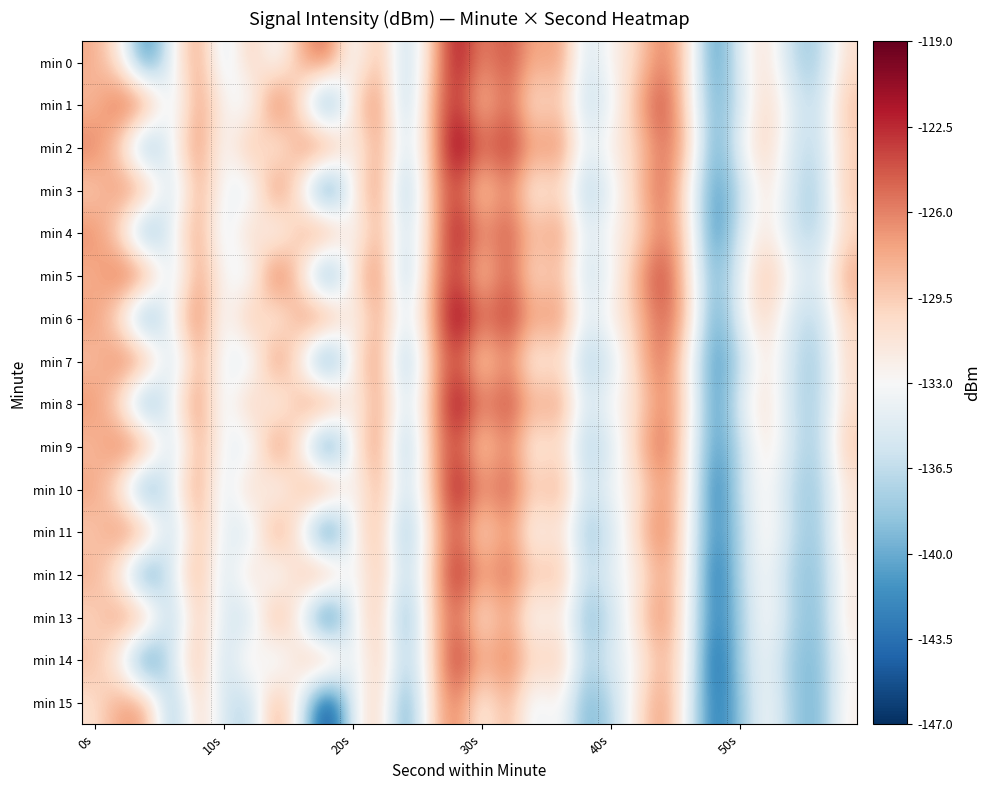

Reading right to left, list all the values displayed in this chart.

min 0: -130.7	-137.9	-137.0	-130.5	-134.1	-142.0	-130.7	-125.5	-130.1	-132.3	-135.8	-126.4	-128.2	-123.6	-126.6	-120.9	-129.7	-137.3	-127.7	-134.5	-124.3	-127.8	-134.3	-128.9	-136.0	-126.7	-133.4	-143.2	-131.8	-127.7
min 1: -128.9	-136.8	-134.7	-129.6	-135.5	-140.3	-131.2	-123.1	-128.0	-133.9	-136.9	-128.8	-131.7	-124.6	-129.5	-122.3	-127.9	-138.2	-125.7	-130.1	-144.2	-131.7	-123.6	-134.7	-132.4	-126.5	-136.0	-124.5	-124.2	-128.7
min 2: -129.8	-136.7	-135.5	-129.4	-133.3	-141.2	-129.1	-125.0	-129.9	-131.8	-134.7	-125.5	-127.4	-122.3	-125.2	-119.1	-129.0	-135.9	-126.8	-133.7	-123.5	-126.4	-133.3	-127.2	-134.1	-126.0	-132.9	-141.8	-130.7	-125.5
min 3: -129.1	-138.0	-135.9	-130.8	-136.7	-141.5	-132.4	-124.3	-129.2	-134.1	-138.0	-129.9	-132.8	-125.7	-130.5	-123.4	-128.3	-139.2	-126.1	-132.0	-145.9	-132.8	-124.7	-135.5	-133.4	-127.3	-137.2	-126.1	-126.0	-129.9
min 4: -130.3	-137.2	-136.1	-131.0	-134.9	-142.8	-130.7	-125.6	-130.4	-132.3	-135.2	-126.1	-129.0	-123.9	-126.8	-120.7	-129.6	-136.4	-127.3	-134.2	-124.1	-128.0	-134.9	-128.8	-135.7	-126.6	-133.4	-142.3	-131.2	-126.1
min 5: -127.6	-135.4	-133.3	-128.2	-134.1	-140.0	-130.9	-122.8	-127.7	-133.6	-136.4	-128.3	-131.2	-124.1	-130.0	-122.9	-127.8	-138.7	-125.6	-130.4	-144.3	-131.2	-123.1	-135.0	-132.9	-126.8	-136.7	-124.6	-124.4	-128.3
min 6: -130.0	-136.9	-135.8	-129.7	-133.6	-141.4	-129.3	-124.2	-129.1	-132.0	-134.9	-125.8	-127.7	-122.6	-125.4	-119.3	-128.2	-135.1	-127.0	-133.9	-123.8	-126.7	-133.6	-127.4	-134.3	-125.2	-132.1	-143.0	-131.9	-126.8
min 7: -130.3	-138.2	-136.1	-131.0	-136.9	-141.8	-132.7	-124.6	-129.4	-135.3	-138.2	-130.1	-133.0	-125.9	-130.8	-123.7	-128.6	-139.4	-126.3	-131.2	-145.1	-133.0	-124.9	-135.8	-133.7	-127.6	-137.4	-125.3	-125.2	-129.1
min 8: -130.7	-137.6	-136.4	-130.3	-134.2	-142.1	-131.0	-125.9	-130.8	-132.7	-135.6	-126.4	-128.3	-123.2	-126.1	-120.0	-128.9	-135.8	-126.7	-133.6	-123.4	-127.3	-134.2	-128.1	-135.0	-125.9	-132.8	-142.7	-131.6	-126.4
min 9: -129.1	-138.0	-135.9	-130.8	-136.7	-141.6	-132.4	-124.3	-129.2	-135.1	-138.0	-129.9	-132.8	-125.7	-130.6	-123.4	-128.3	-139.2	-126.1	-132.0	-145.9	-132.8	-124.7	-135.6	-133.4	-127.3	-137.2	-125.1	-125.0	-128.9
min 10: -131.3	-138.2	-137.1	-132.0	-135.9	-143.8	-131.7	-126.6	-131.4	-133.3	-136.2	-127.1	-130.0	-123.9	-126.8	-120.7	-129.6	-136.4	-127.3	-134.2	-124.1	-128.0	-134.9	-128.8	-135.7	-126.6	-133.4	-143.3	-132.2	-127.1
min 11: -130.8	-138.7	-136.6	-131.4	-137.3	-142.2	-133.1	-125.0	-129.9	-135.8	-138.7	-130.6	-133.4	-126.3	-131.2	-124.1	-130.0	-139.9	-127.8	-132.7	-146.6	-133.4	-125.3	-136.2	-134.1	-128.0	-137.9	-125.8	-125.7	-129.6
min 12: -132.0	-138.9	-137.8	-132.7	-136.6	-144.4	-132.3	-127.2	-132.1	-134.0	-136.9	-127.8	-129.7	-124.6	-127.4	-121.3	-130.2	-137.1	-128.0	-134.9	-124.8	-128.7	-135.6	-129.4	-136.3	-127.2	-134.1	-144.0	-132.9	-127.8
min 13: -131.4	-139.3	-137.2	-132.1	-138.0	-142.9	-133.8	-125.7	-130.6	-136.4	-139.3	-131.2	-134.1	-127.0	-131.9	-124.8	-129.7	-140.6	-128.4	-133.3	-147.2	-134.1	-126.0	-136.9	-134.8	-128.7	-138.6	-126.4	-126.3	-130.2
min 14: -132.7	-139.6	-138.4	-133.3	-137.2	-145.1	-133.0	-127.9	-132.8	-134.7	-137.6	-128.4	-130.3	-125.2	-128.1	-122.0	-130.9	-137.8	-128.7	-135.6	-125.4	-129.3	-136.2	-130.1	-137.0	-127.9	-134.8	-144.7	-133.6	-128.4
min 15: -132.1	-140.0	-137.9	-132.8	-138.7	-143.6	-134.4	-126.3	-131.2	-137.1	-140.0	-131.9	-134.8	-127.7	-132.6	-125.4	-130.3	-141.2	-129.1	-134.0	-147.9	-134.8	-126.7	-137.6	-135.4	-129.3	-139.2	-127.1	-127.0	-130.9